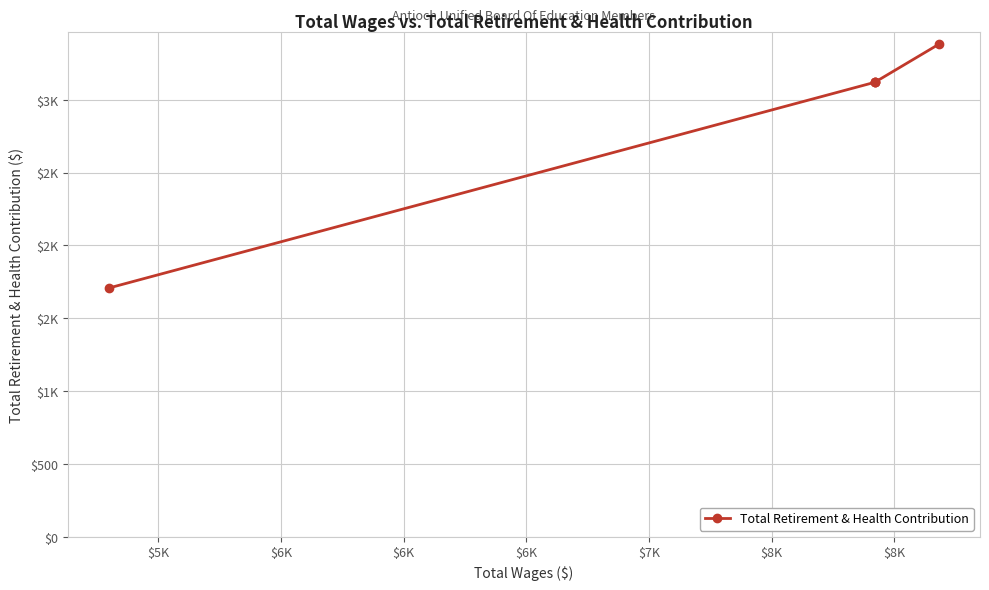

What is the smallest value displayed?

1709